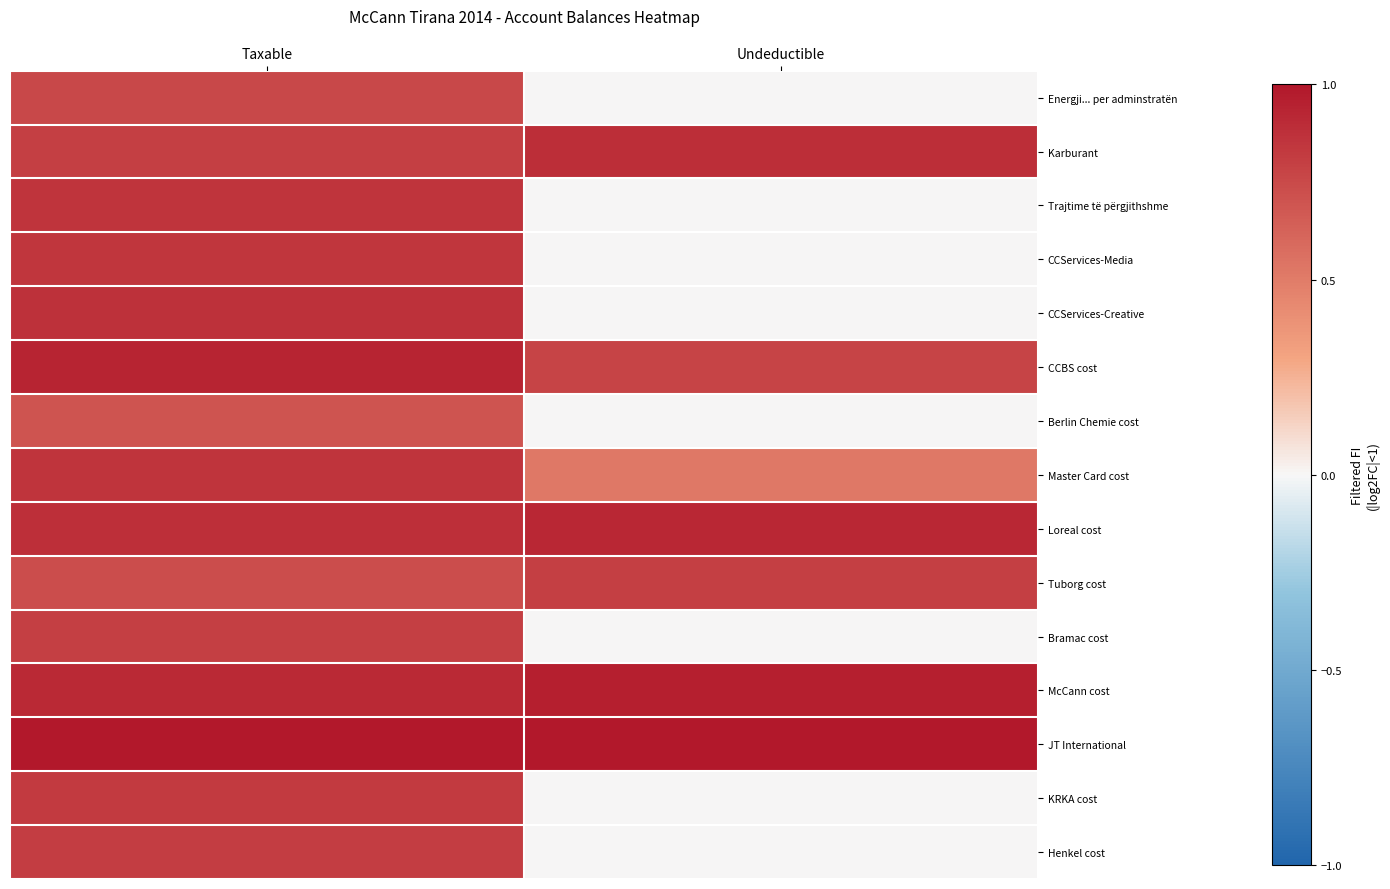

What is the maximum value shown in the chart?

1.0